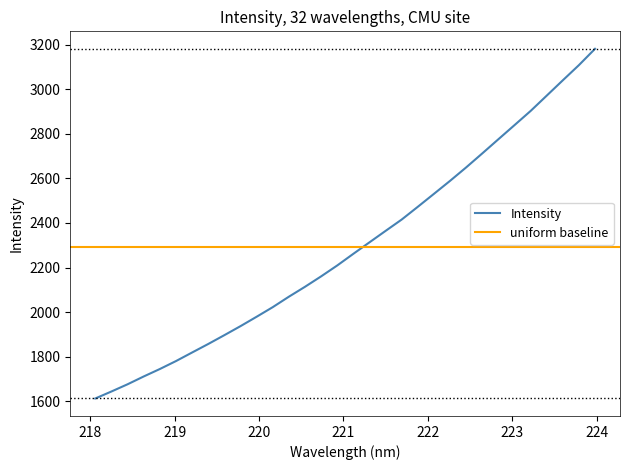

Does the chart display data point markers on the line(s)?

No